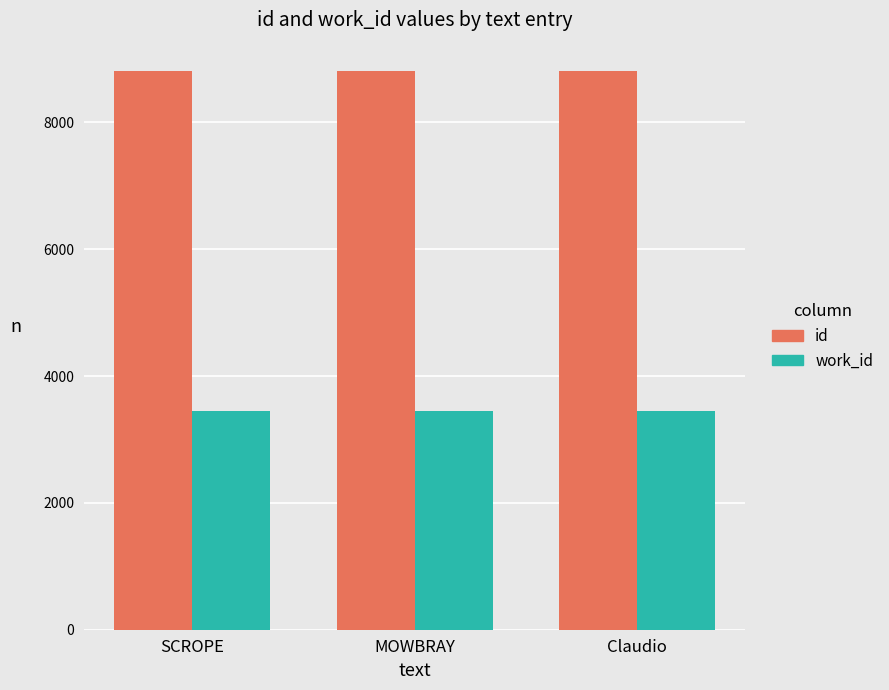

What is the sum of the work_id values at SCROPE and Claudio?

6908